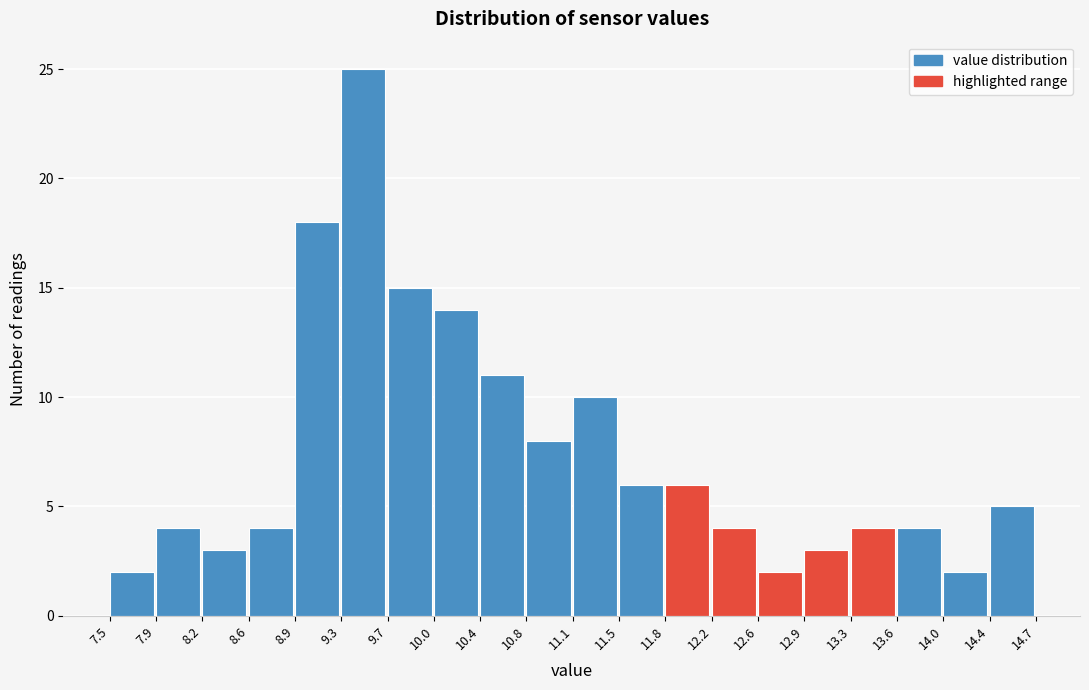

Reading left to right, list every bar in this chart as the range it spans on the x-axis followed by its height. The values are not printed on the chart, so give them approximately, as read against the axis.

7.5 to 7.9: 2
7.9 to 8.2: 4
8.2 to 8.6: 3
8.6 to 8.9: 4
8.9 to 9.3: 18
9.3 to 9.7: 25
9.7 to 10.0: 15
10.0 to 10.4: 14
10.4 to 10.8: 11
10.8 to 11.1: 8
11.1 to 11.5: 10
11.5 to 11.8: 6
11.8 to 12.2: 6
12.2 to 12.6: 4
12.6 to 12.9: 2
12.9 to 13.3: 3
13.3 to 13.6: 4
13.6 to 14.0: 4
14.0 to 14.4: 2
14.4 to 14.7: 5